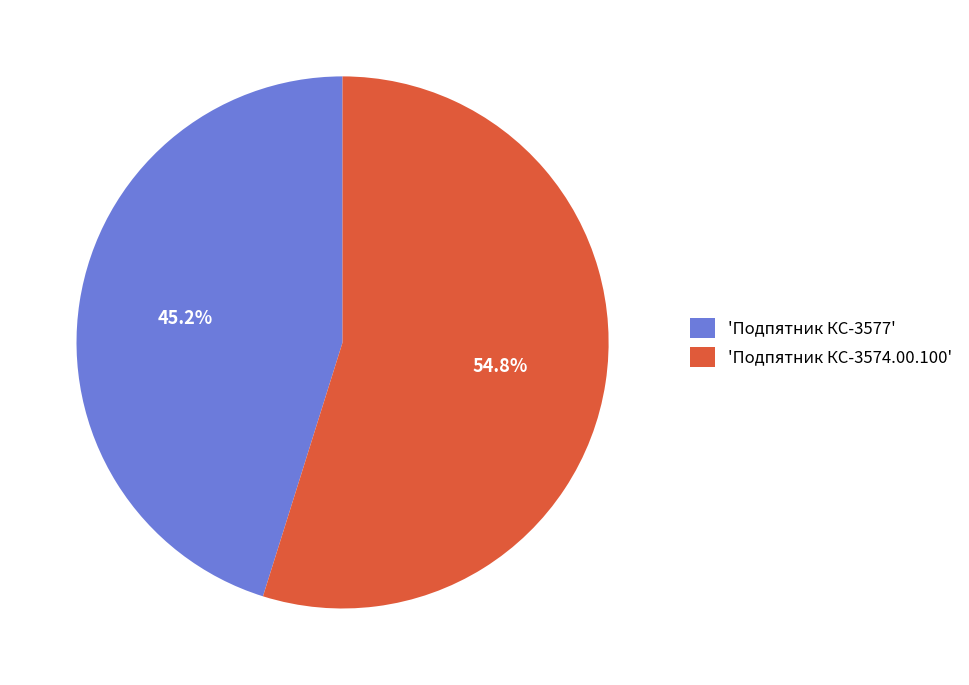

Is there a majority slice in this chart?

Yes